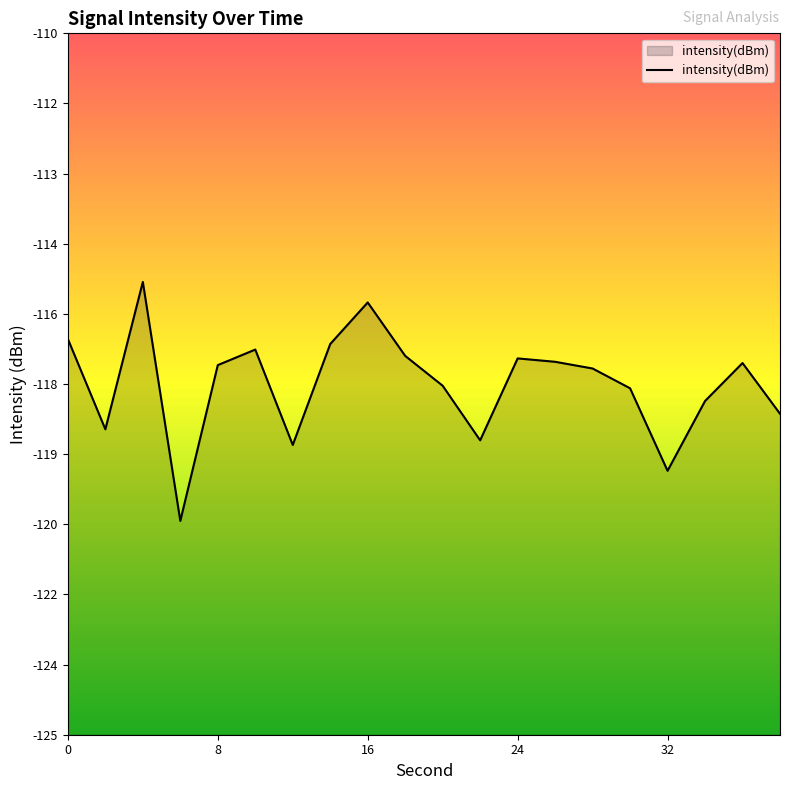

What is the sum of all values?

-2350.1